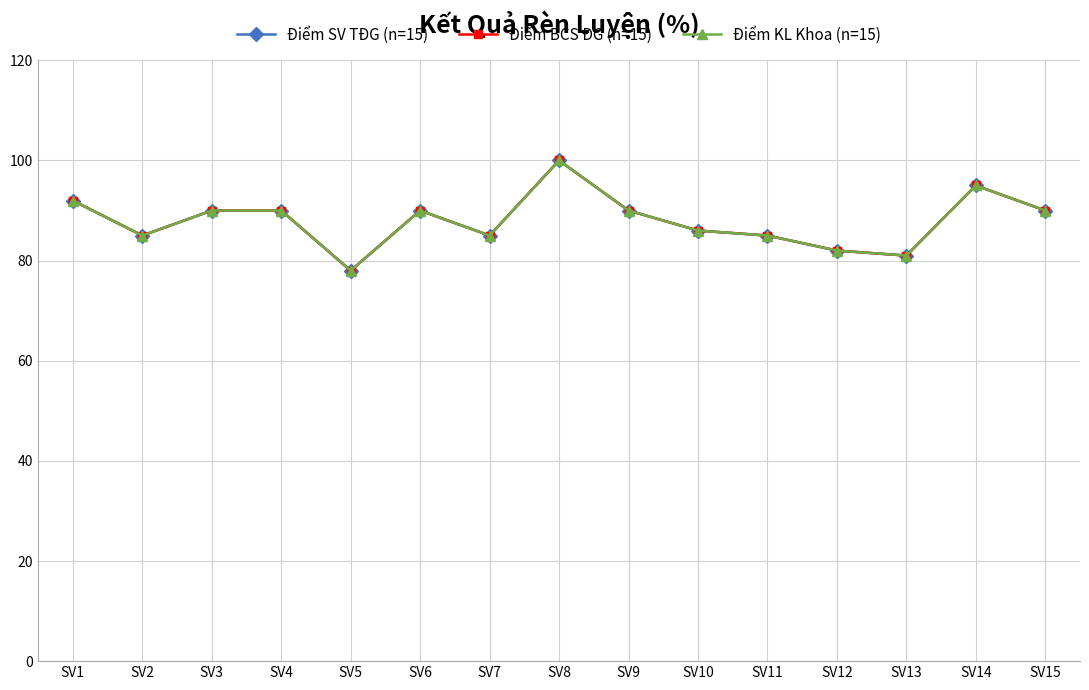

Is this an area chart (filled region under the line)?

No